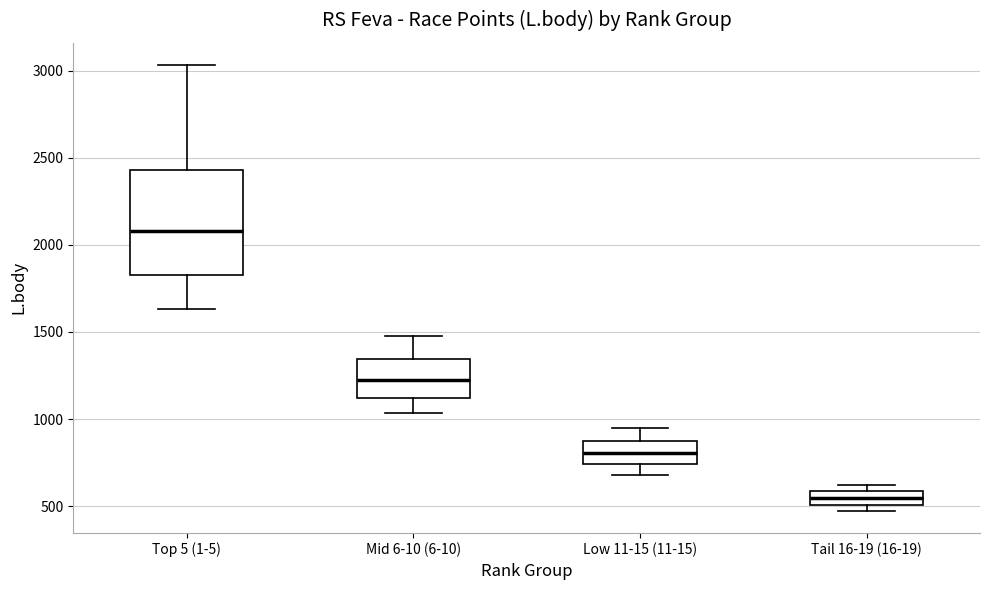

Which box's median line is the lowest?

Tail 16-19 (16-19)